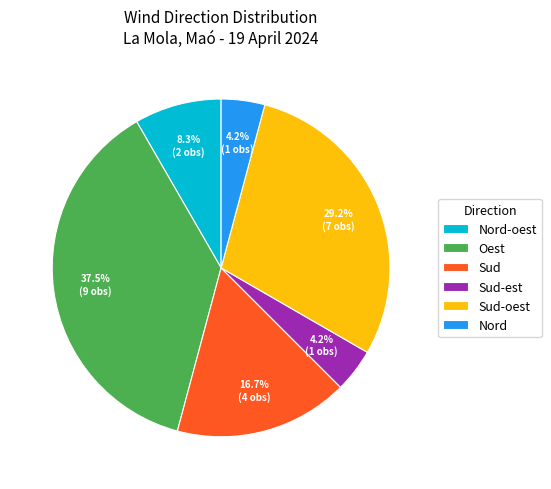

To the nearest percent, what percentage of the pie is Sud-est?

4%